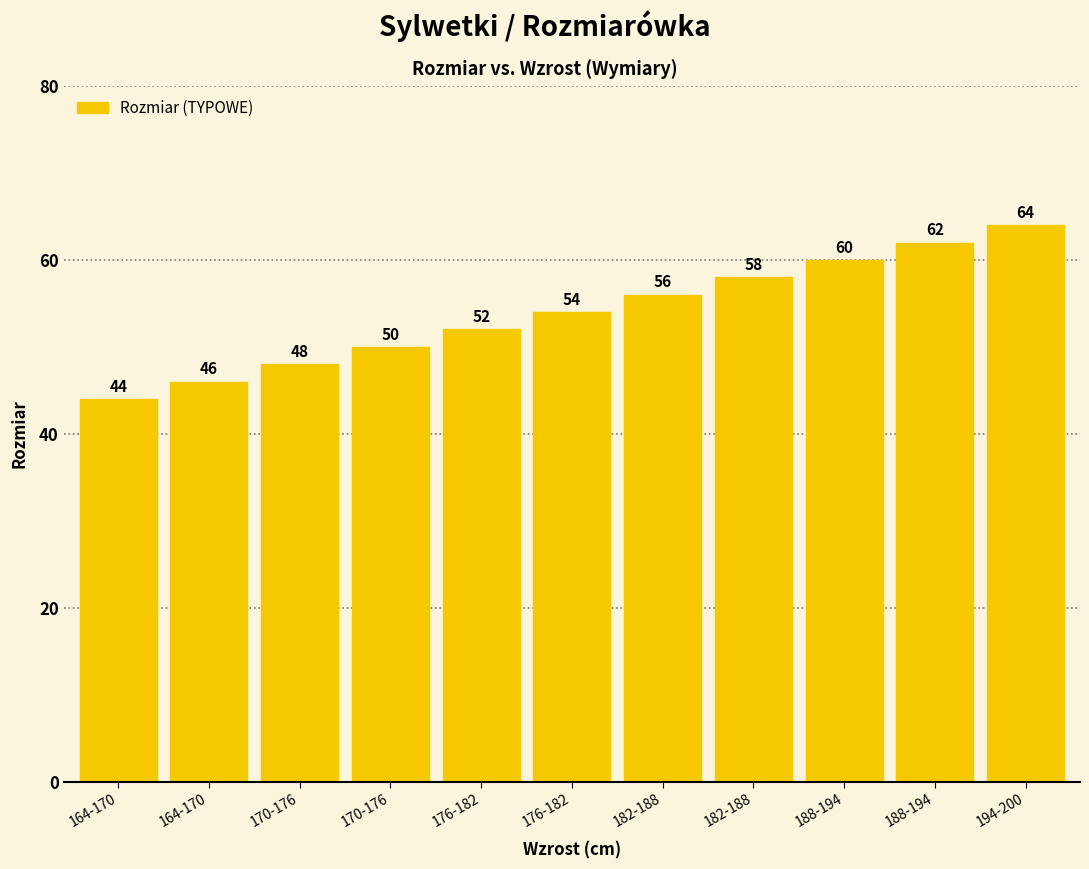

How many bars are there in total?

11